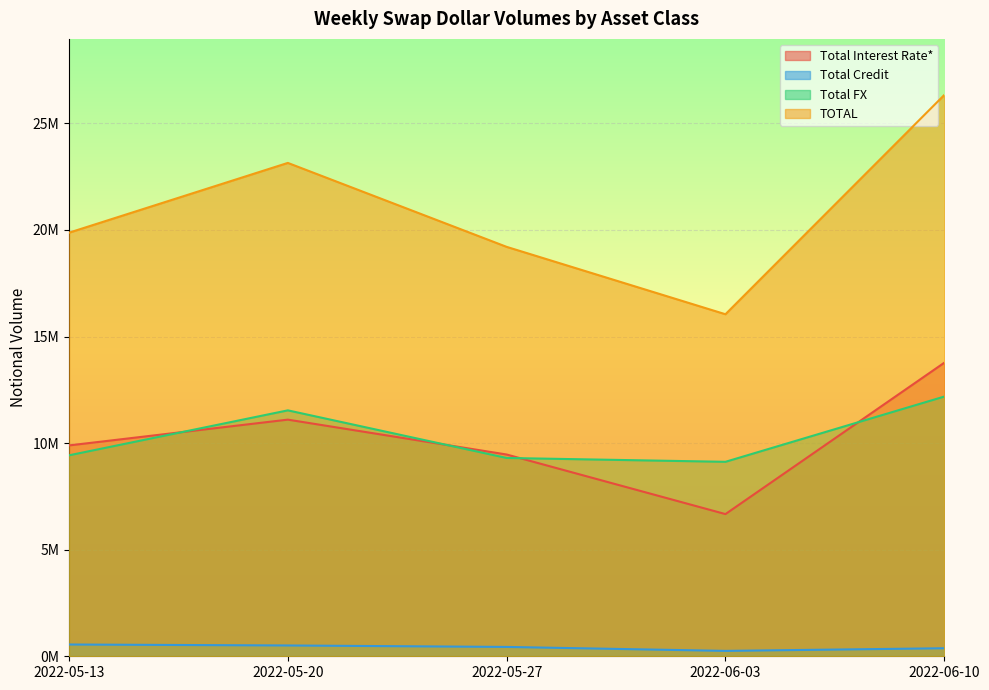

Which series has the largest range (max minus min)?

TOTAL